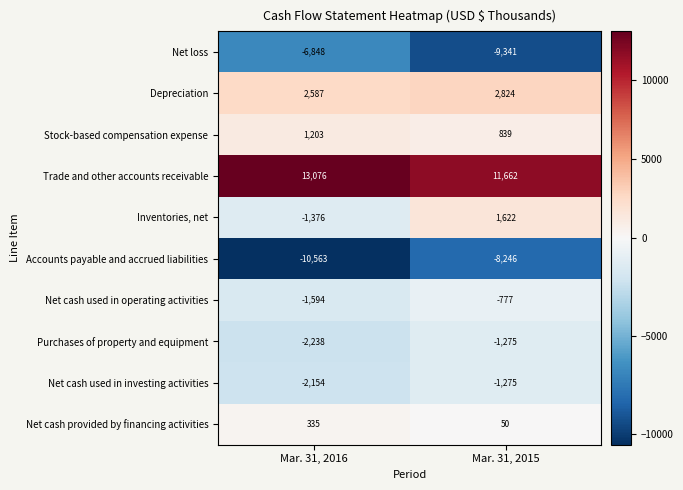

Which series has the largest total across all categories?

Trade and other accounts receivable